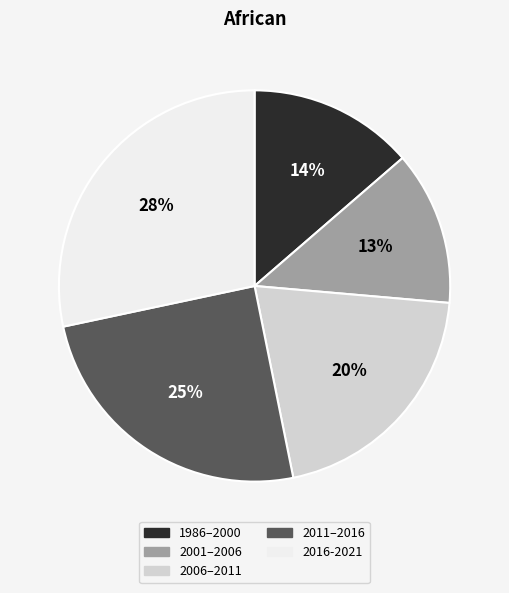

Between 1986–2000 and 2011–2016, which is larger?

2011–2016